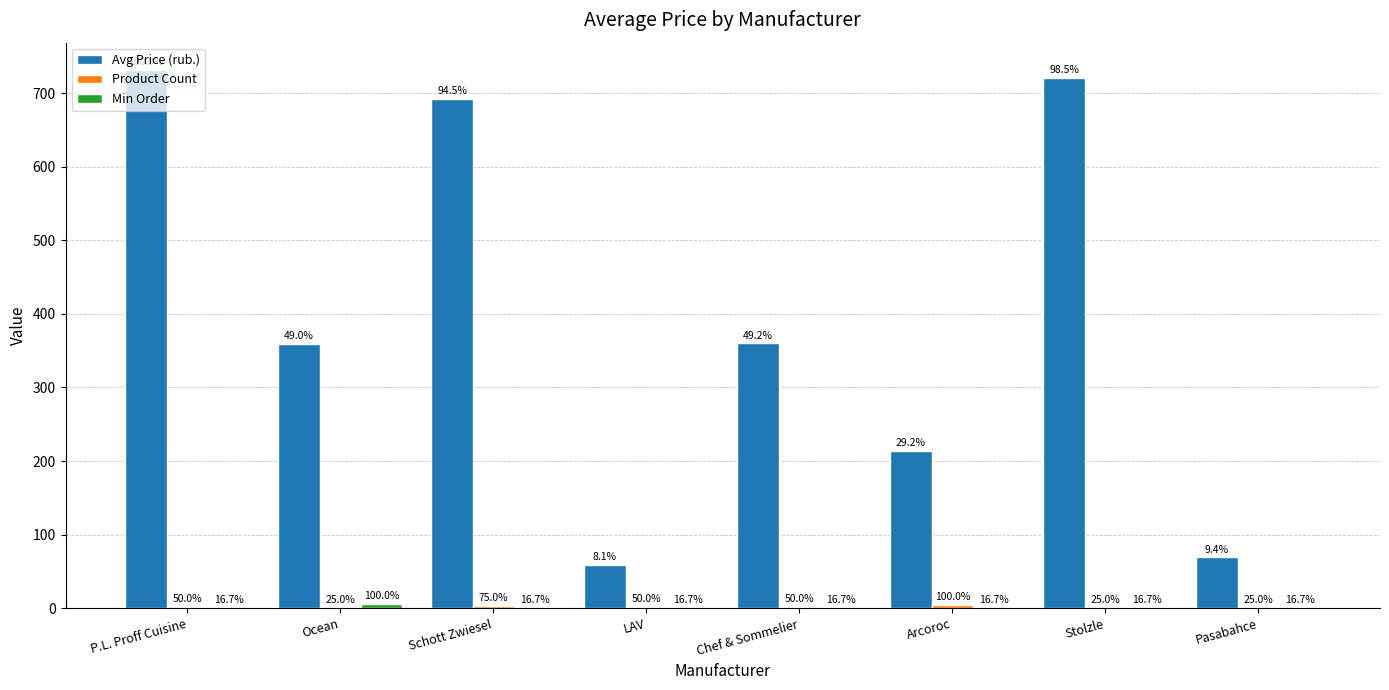

Are the bars horizontal?

No